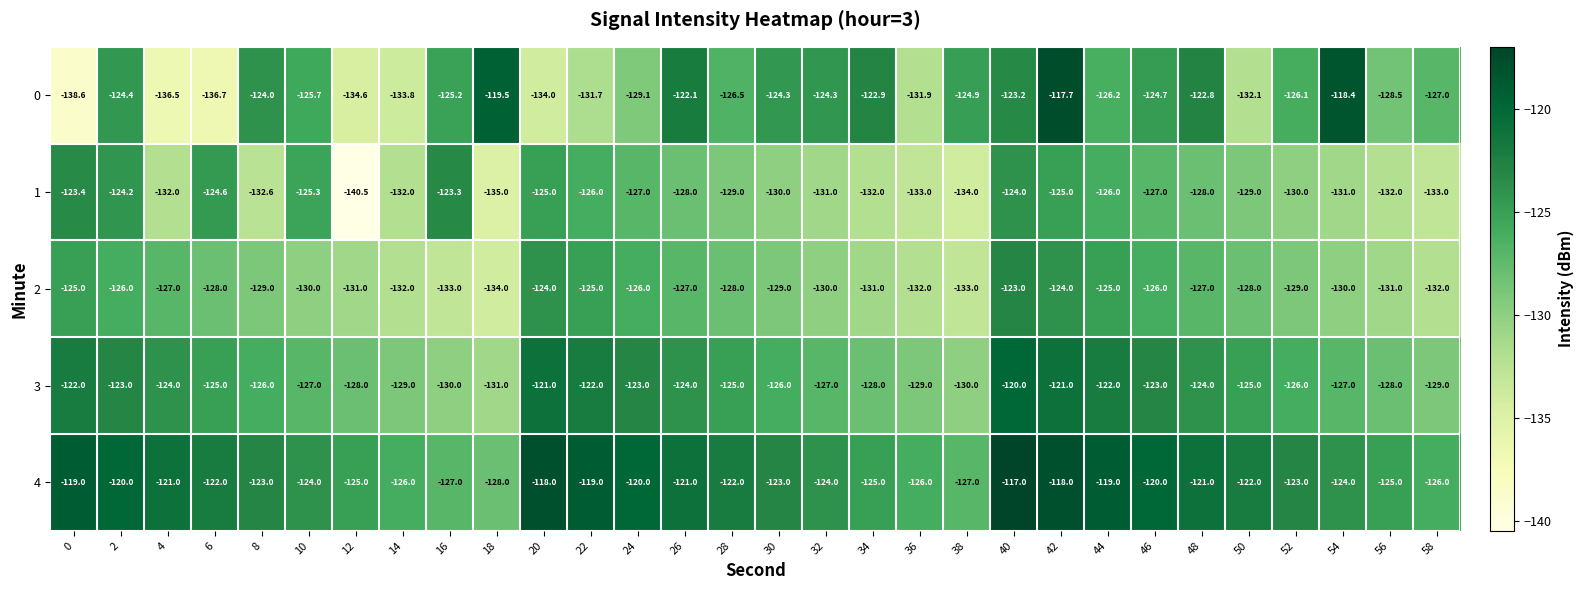

List the series in order of their peak value, highest first.

4, 0, 3, 2, 1